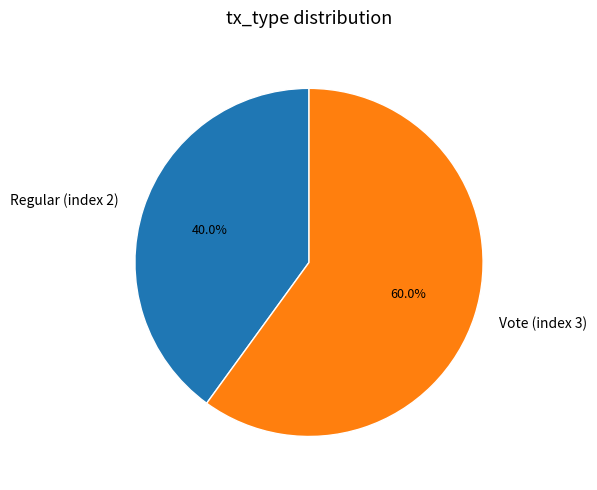

Does any single category account for the majority?

Yes